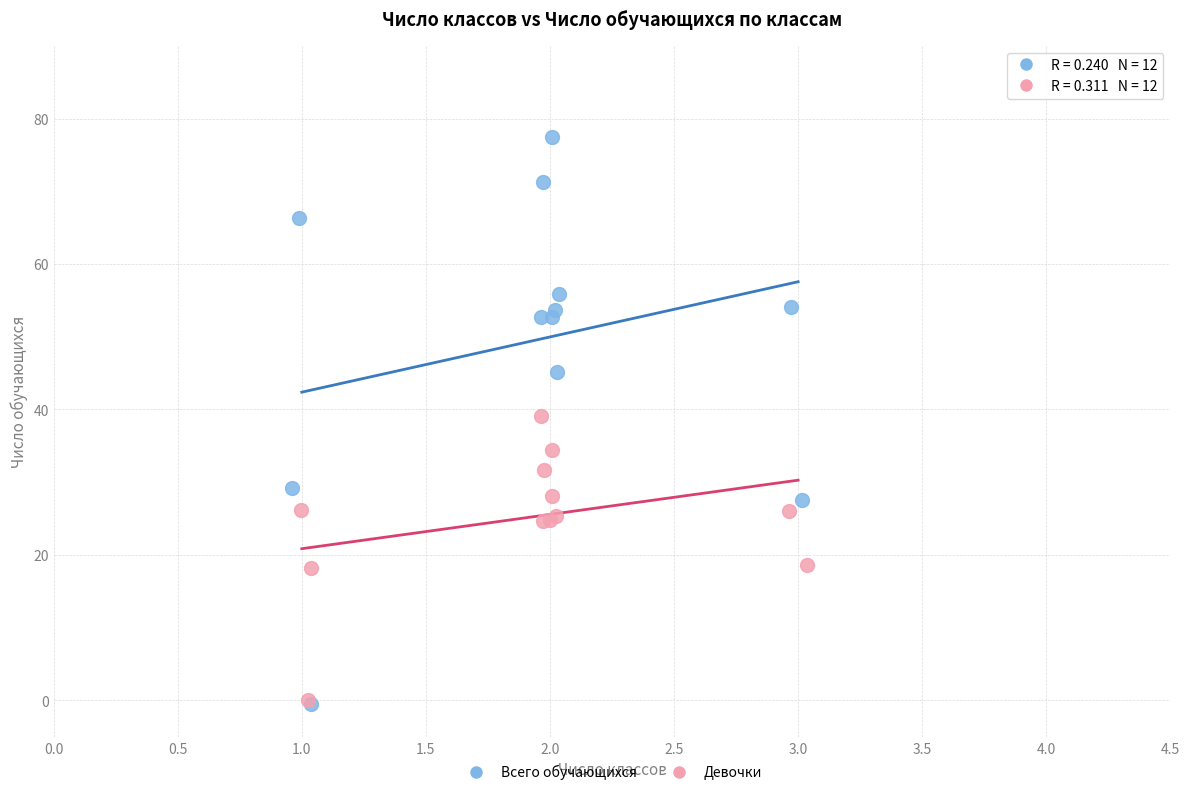

Which series has the largest Y range (max minus min)?

Всего обучающихся